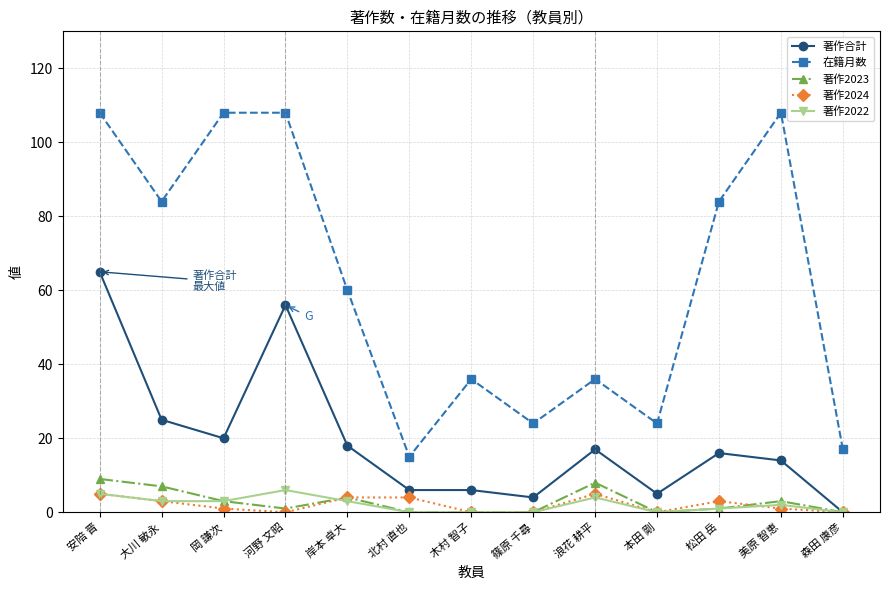

True or false: 在籍月数 and 著作2023 cross at least once.

False